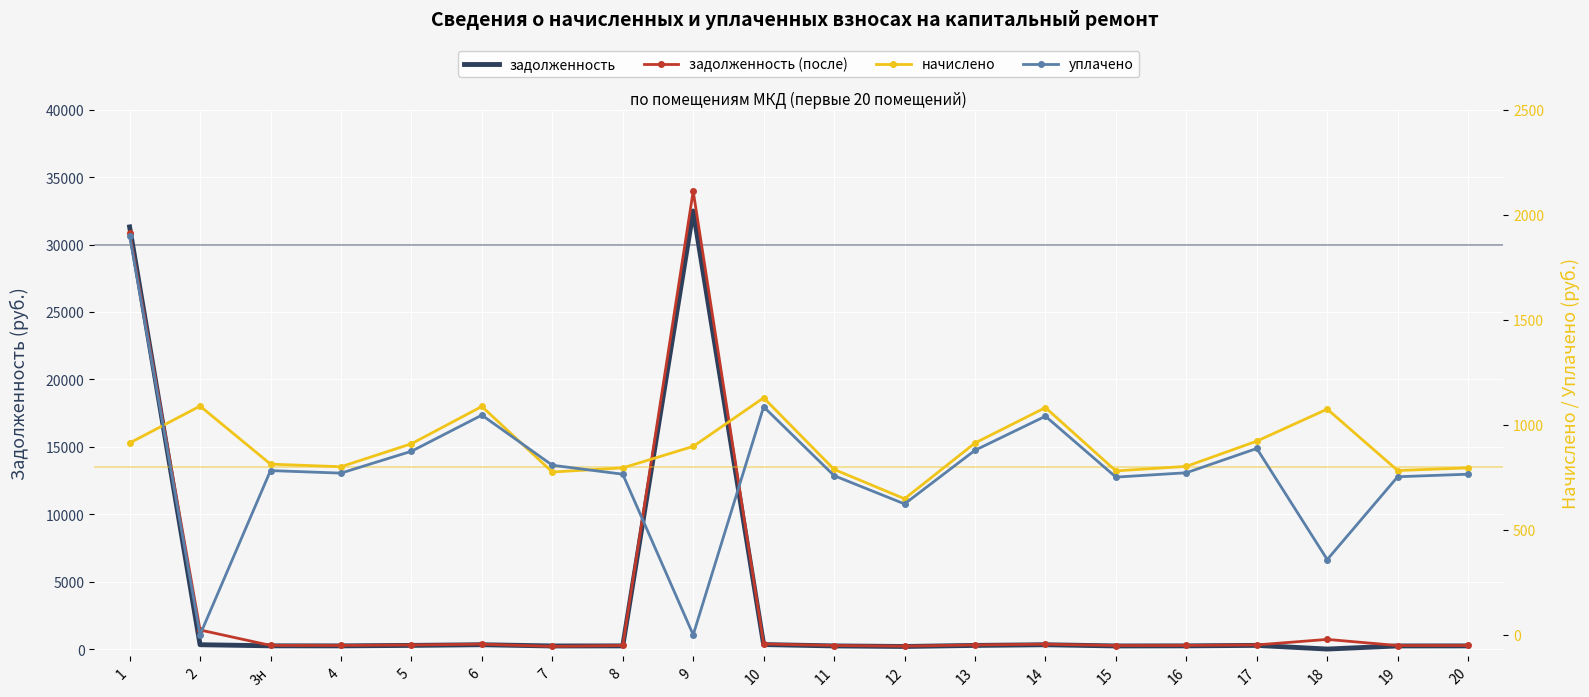

What is the sum of all задолженность values?

68205.7